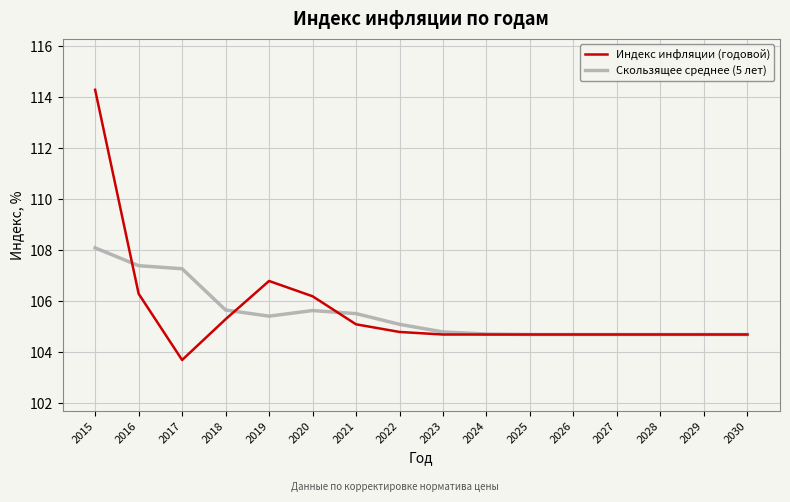

Where is the first local maximum for Скользящее среднее (5 лет)?

2020